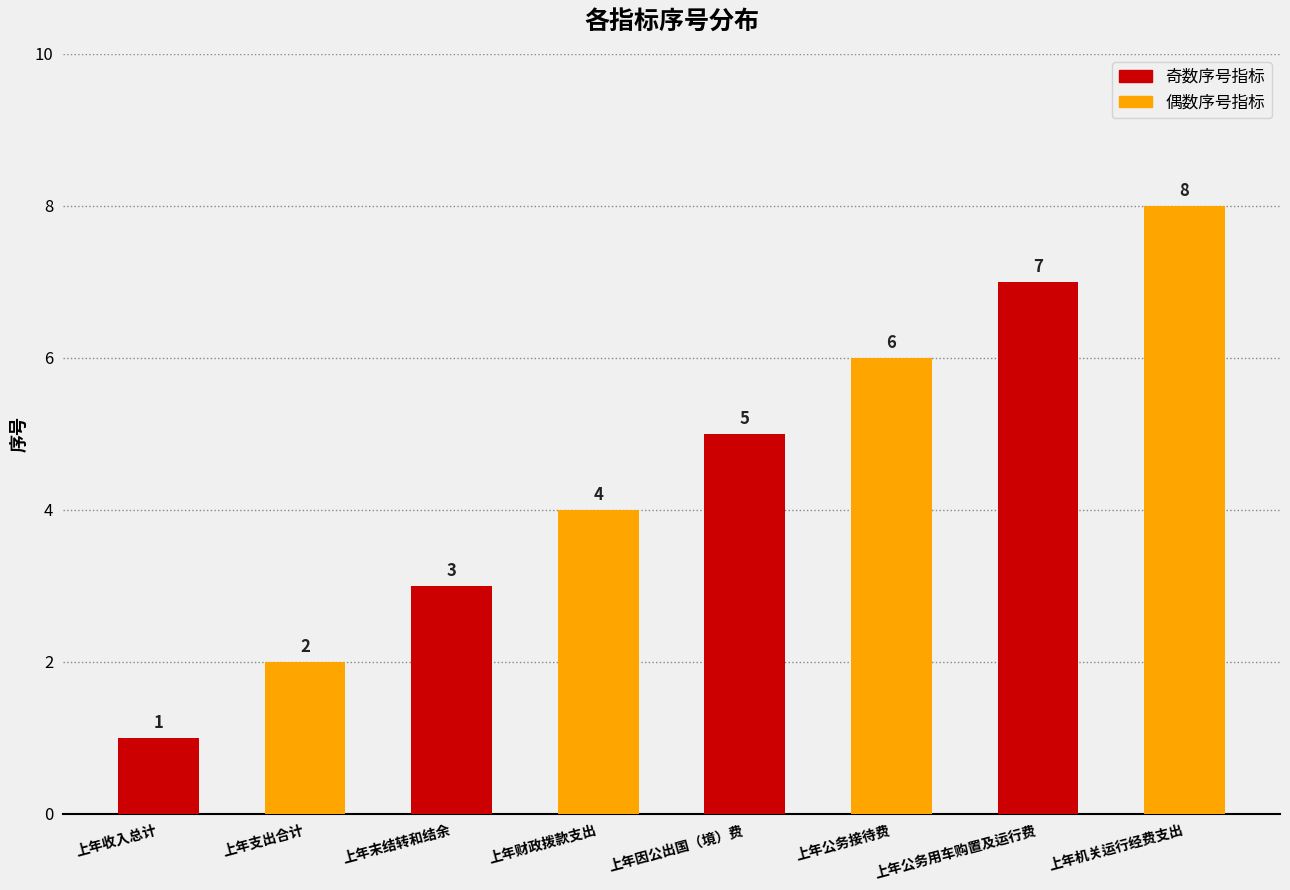

At which label is the value closest to 4?

上年财政拨款支出